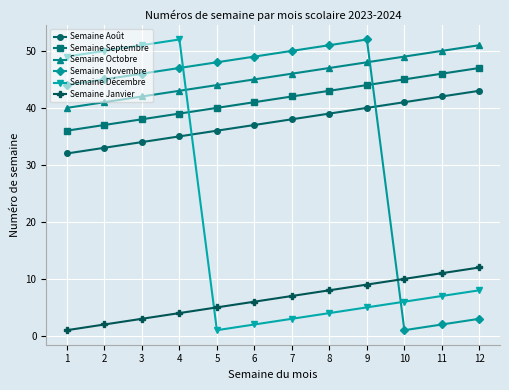

What is the maximum value shown in the chart?

52